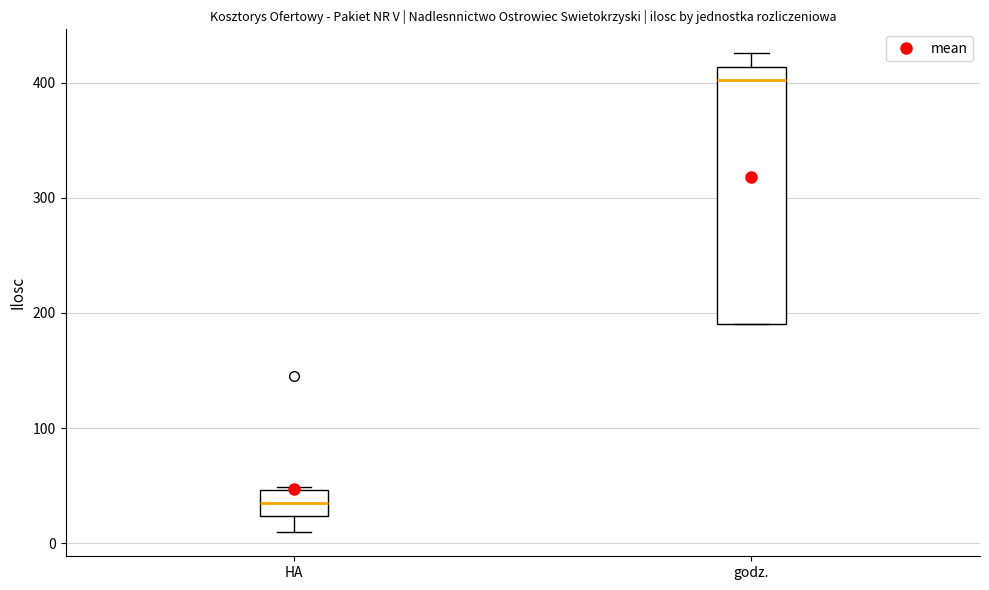

Reading left to right, read every box against the y-axis: the position of its median line, the range the box covers, and the ends of its whiskers. The values are not printed on the chart, so give them approximately, as read against the axis.

HA: median 30, box 20 to 50, whiskers 10 to 50 (just above the box's upper edge)
godz.: median 400, box 190 to 410, whiskers 190 to 430